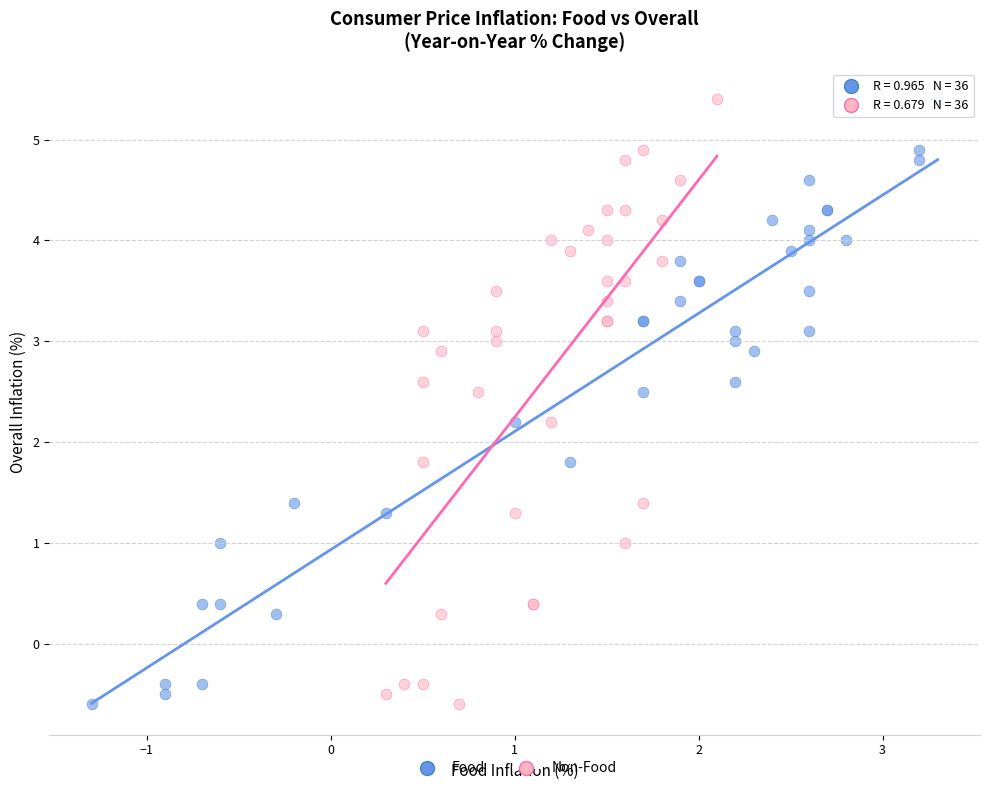

What are all the series names shown in the legend?

Food, Non-Food